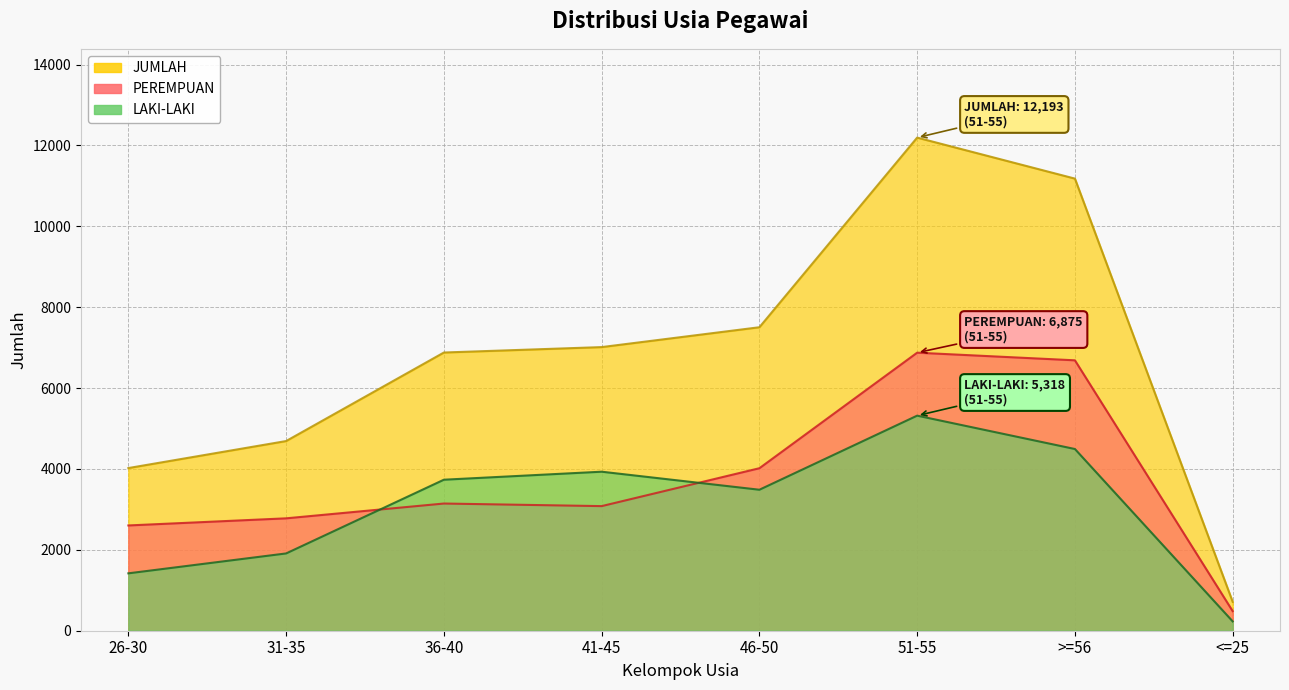

How many lines are shown in the chart?

3